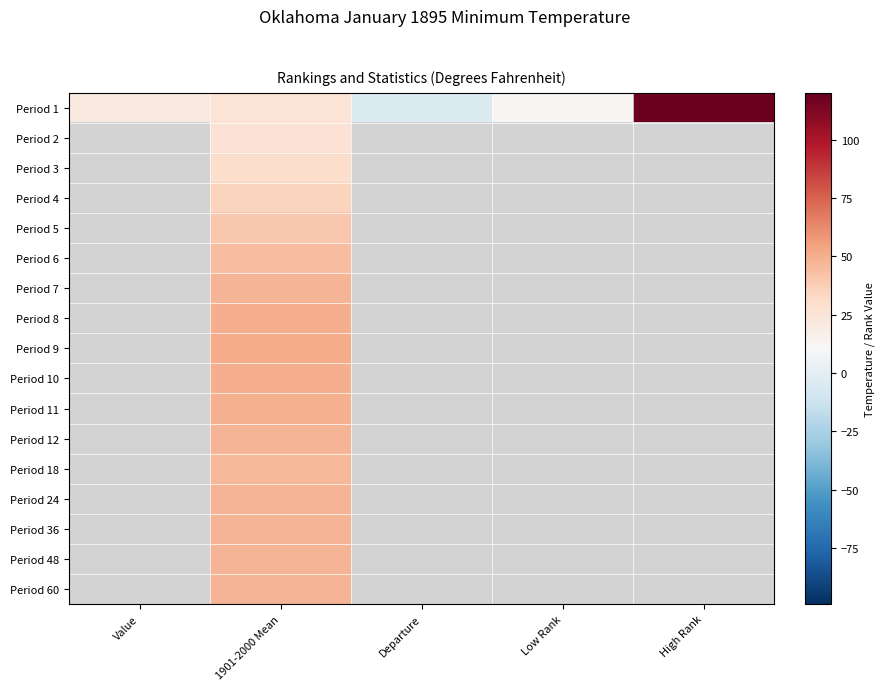

At Departure, list the series in order from largest to smallest.

Period 1, Period 2, Period 3, Period 4, Period 5, Period 6, Period 7, Period 8, Period 9, Period 10, Period 11, Period 12, Period 18, Period 24, Period 36, Period 48, Period 60